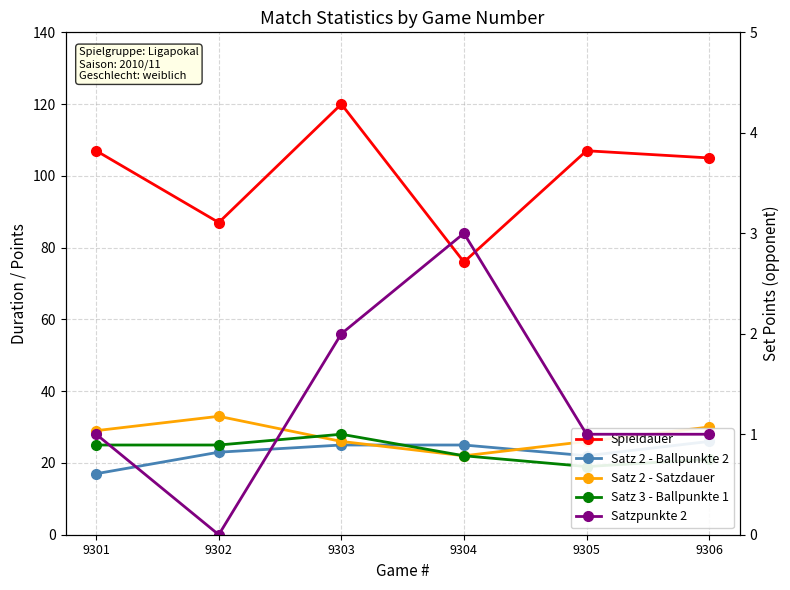

Does the chart have visible grid lines?

Yes